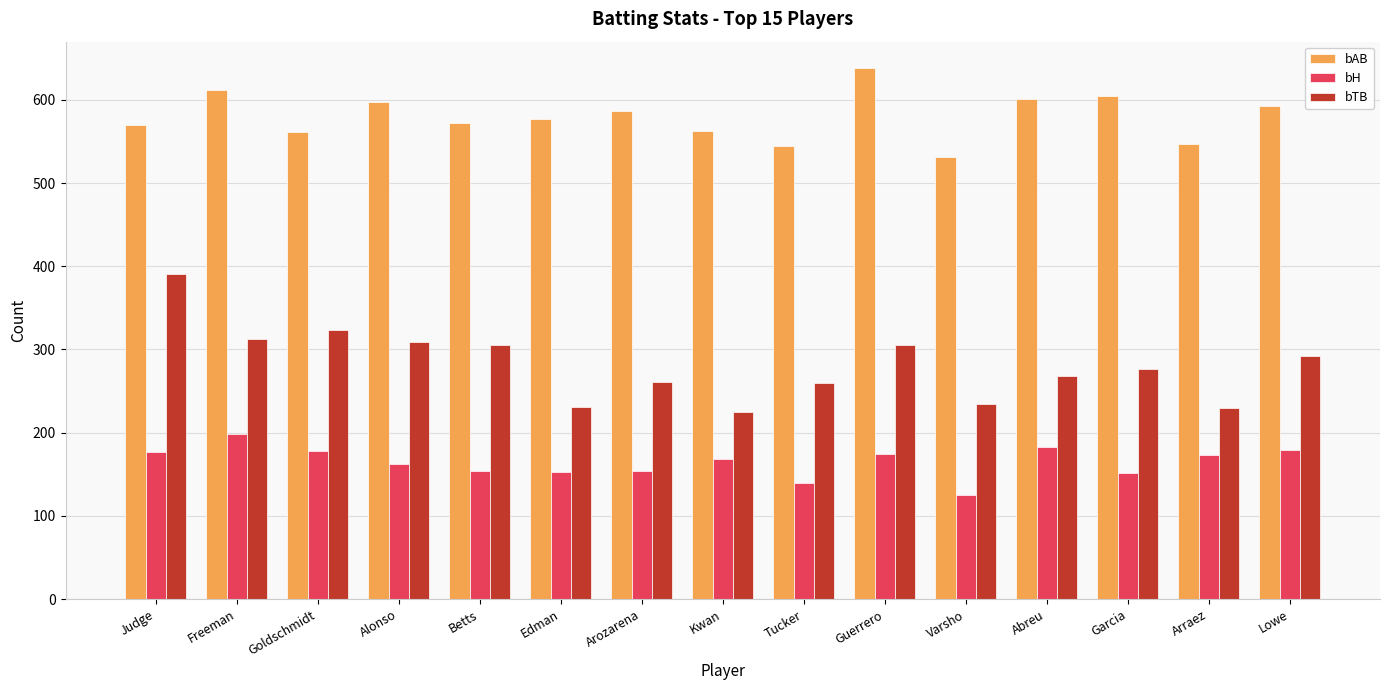

What is the value of the bAB bar at the 4th from the left?

597